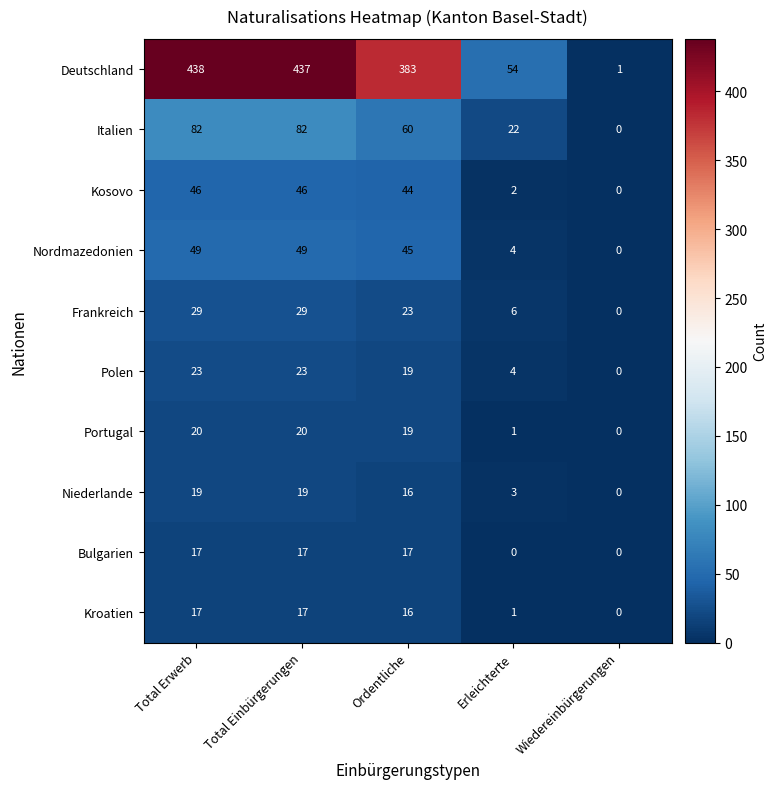

The Nordmazedonien series shows 0 at Wiedereinbürgerungen. True or false?

True